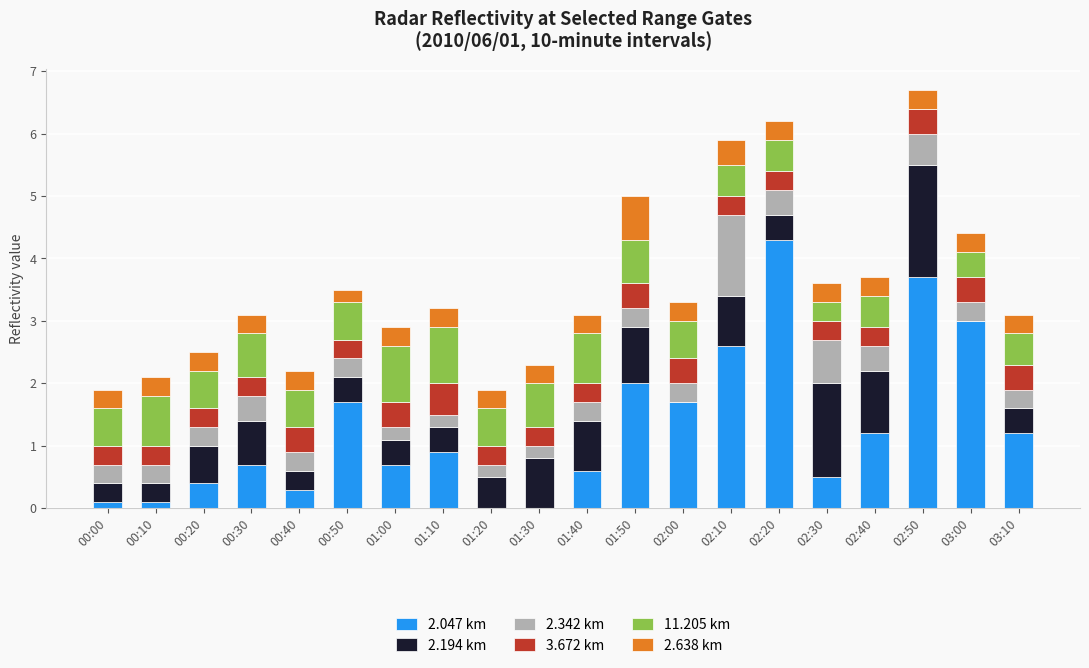

What are all the series names shown in the legend?

2.047 km, 2.194 km, 2.342 km, 3.672 km, 11.205 km, 2.638 km